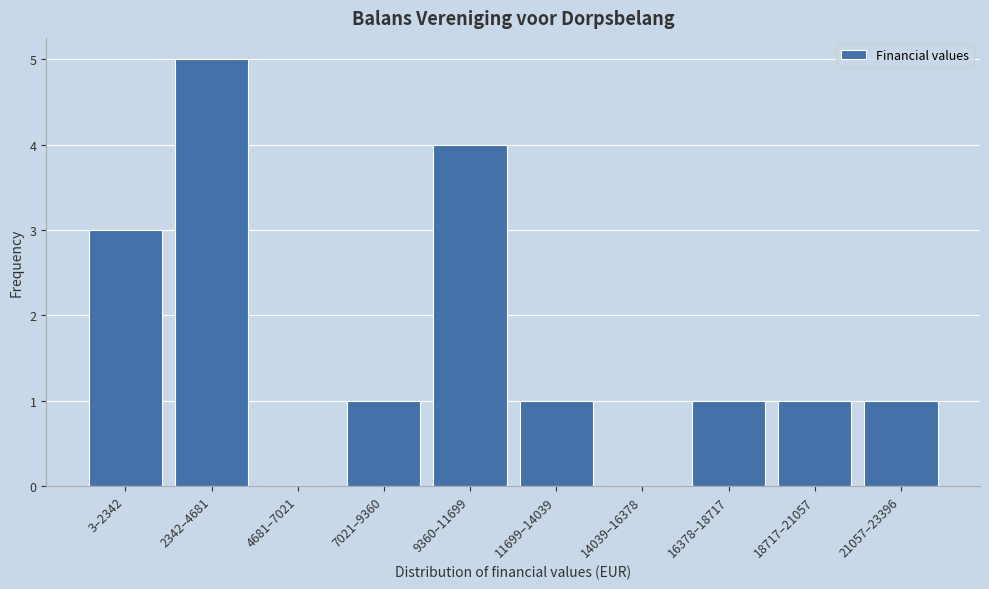

Reading left to right, list all the values displayed in this chart.

3–2342=3	2342–4681=5	4681–7021=0	7021–9360=1	9360–11699=4	11699–14039=1	14039–16378=0	16378–18717=1	18717–21057=1	21057–23396=1